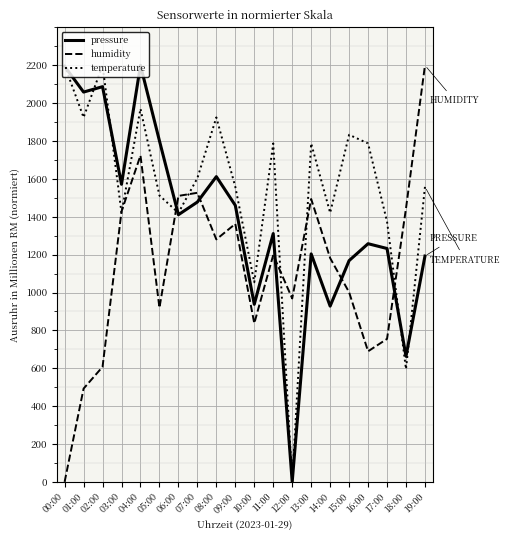

How many values in humidity are above zero?

19